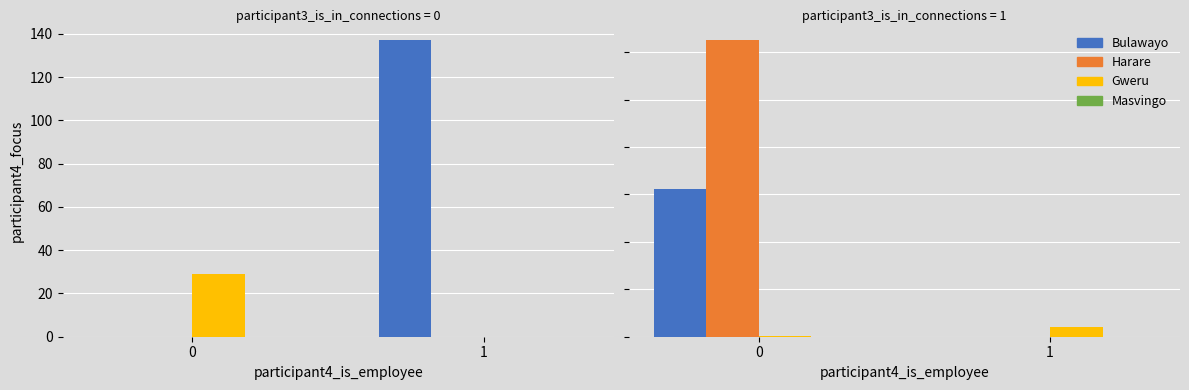

How many categories are shown in the chart?

2